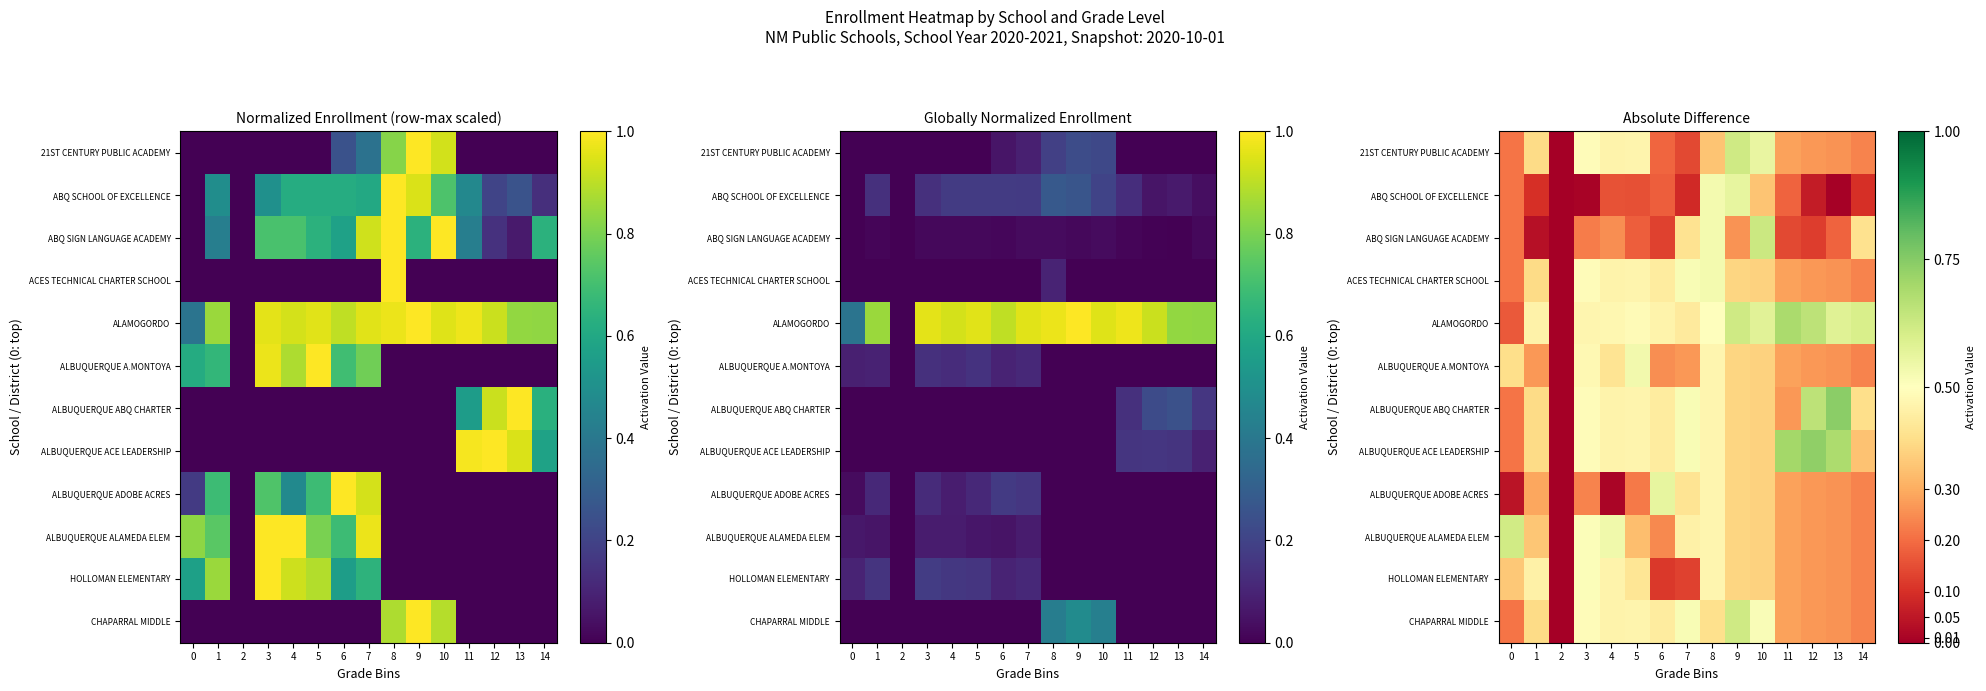

At which category is the sum across all series the highest?

8